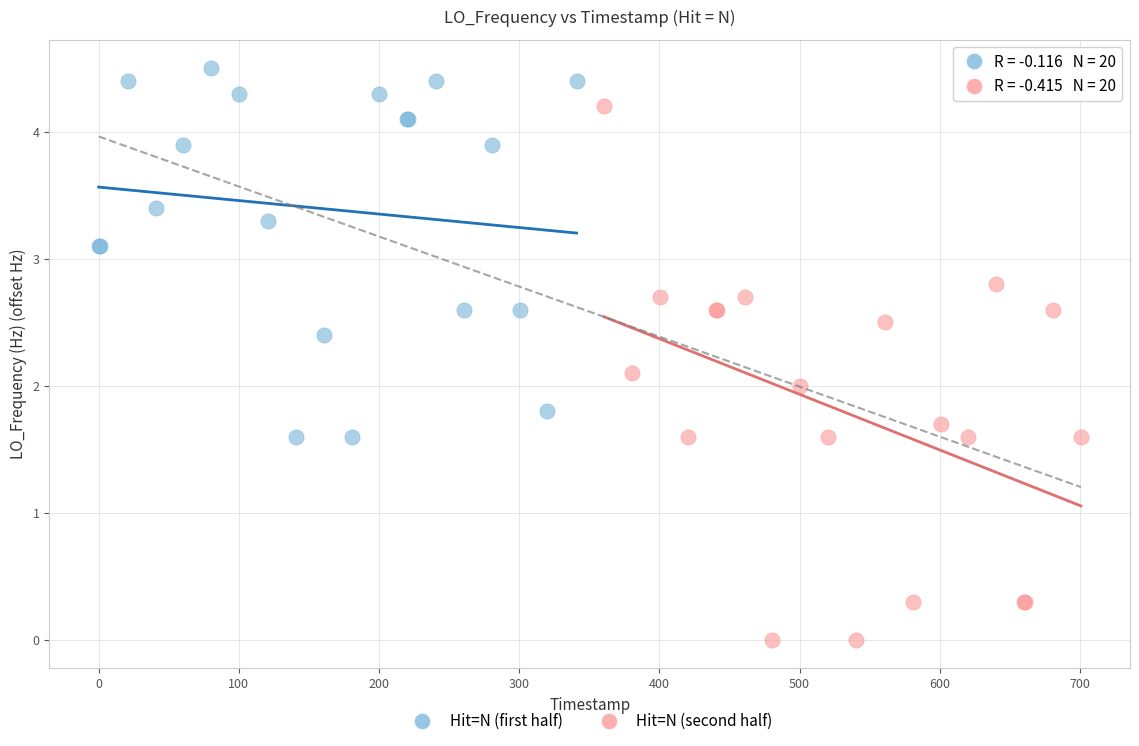

Which series has the largest Y range (max minus min)?

Hit=N (second half)